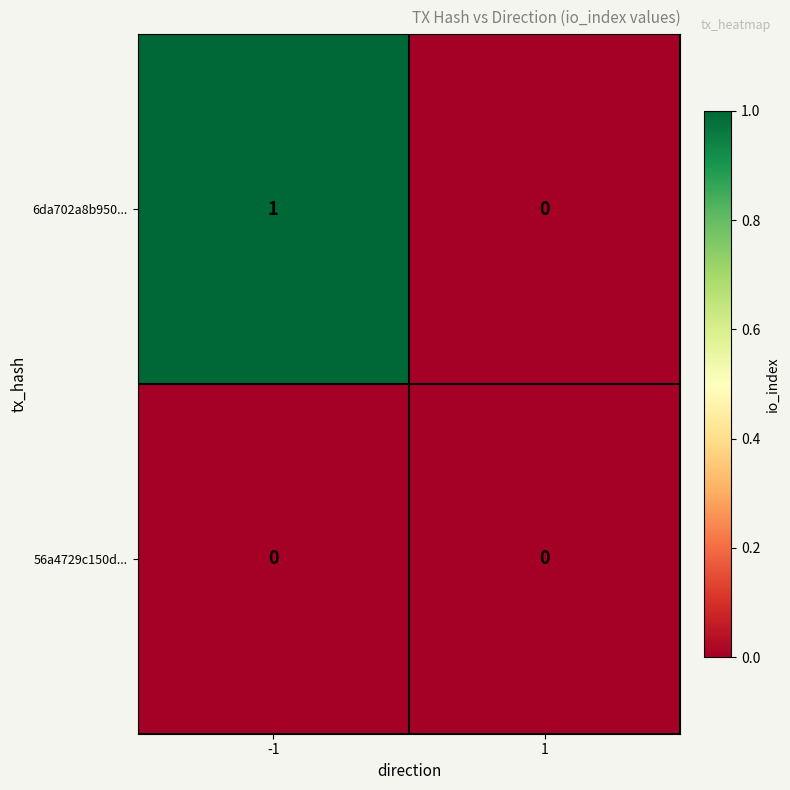

Which series has the widest spread of values?

6da702a8b950...